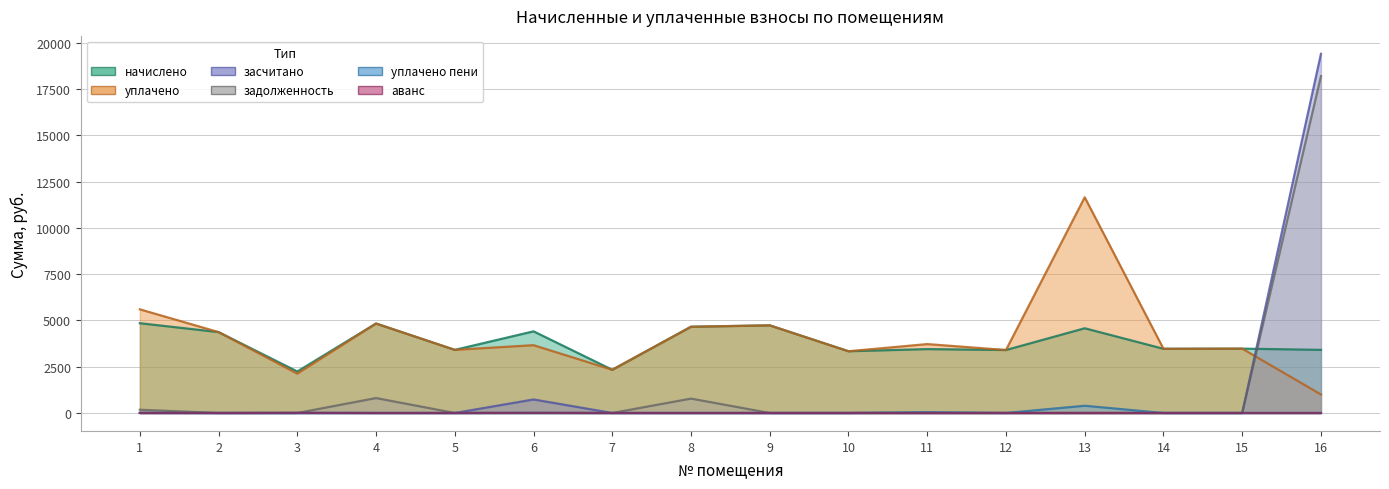

Which series changed the most between 10 and 13?

уплачено